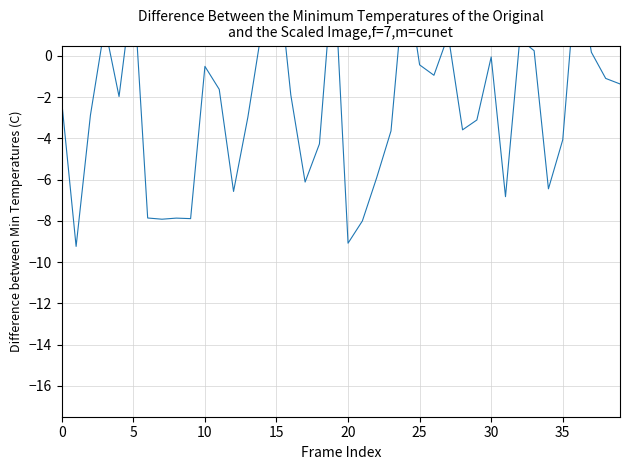

How many data points are less than -1?

25